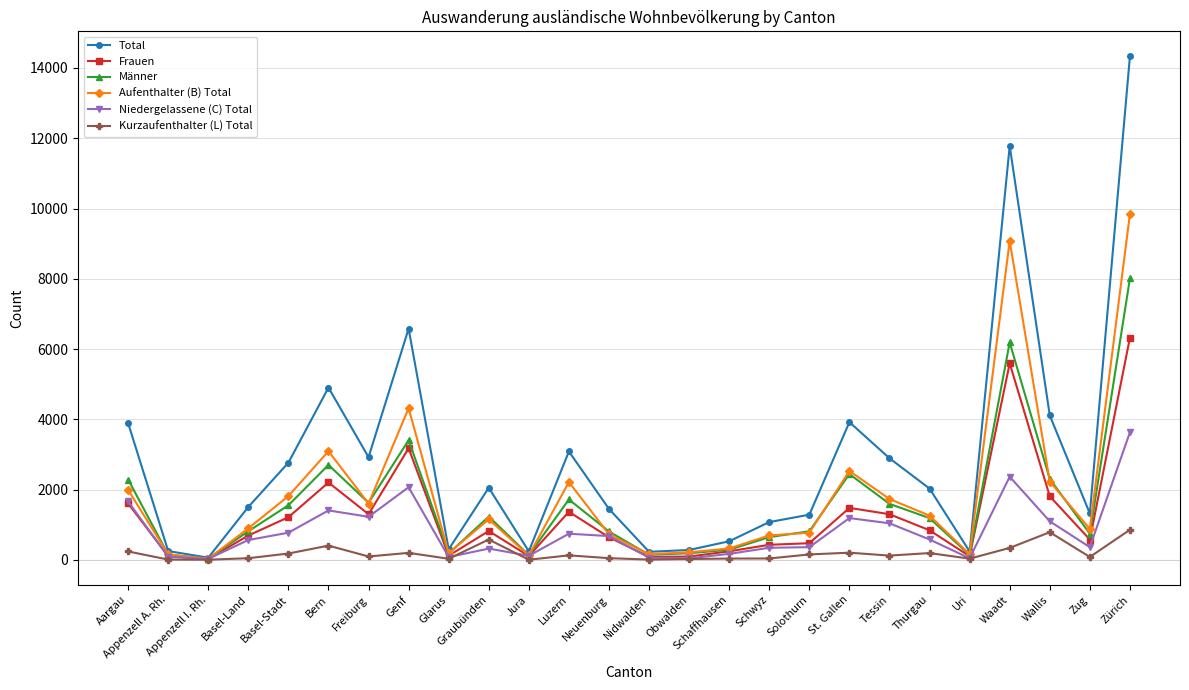

Where is the first local maximum for Frauen?

Bern